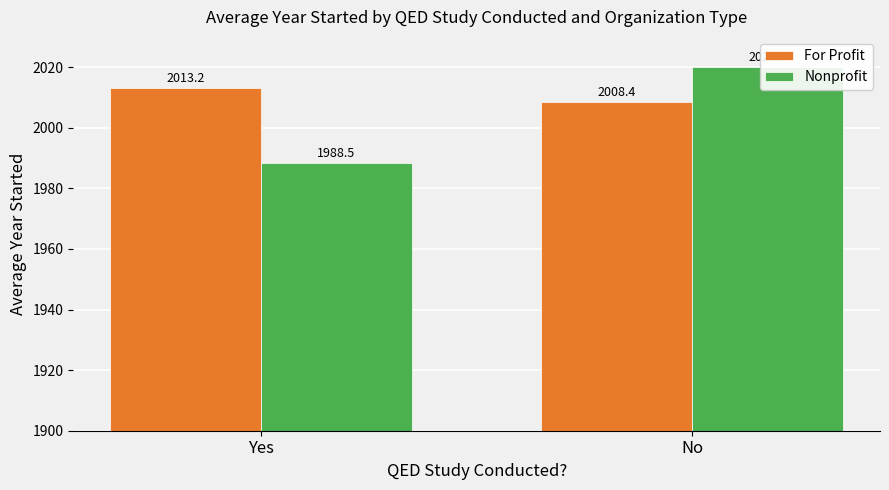

At which label does For Profit reach its minimum?

No